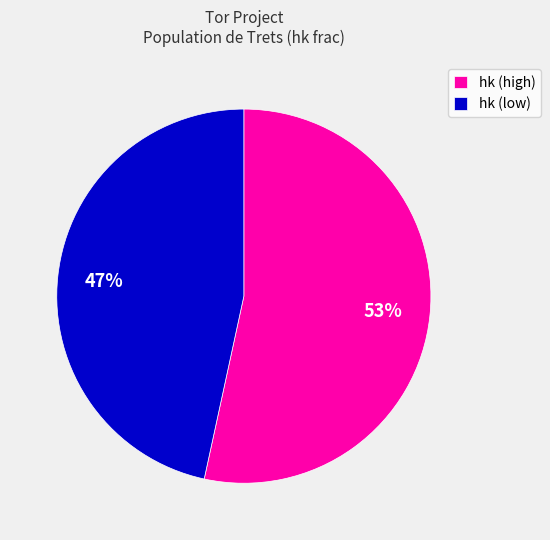

How many slices are in this pie chart?

2